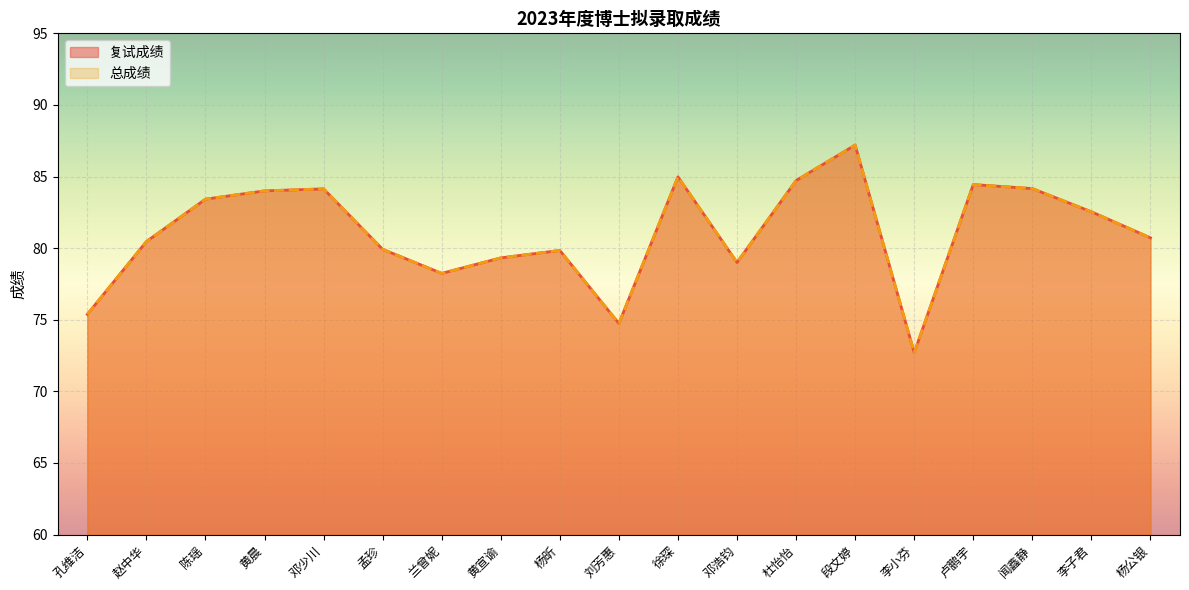

What is the sum of all 复试成绩 values?

1539.9